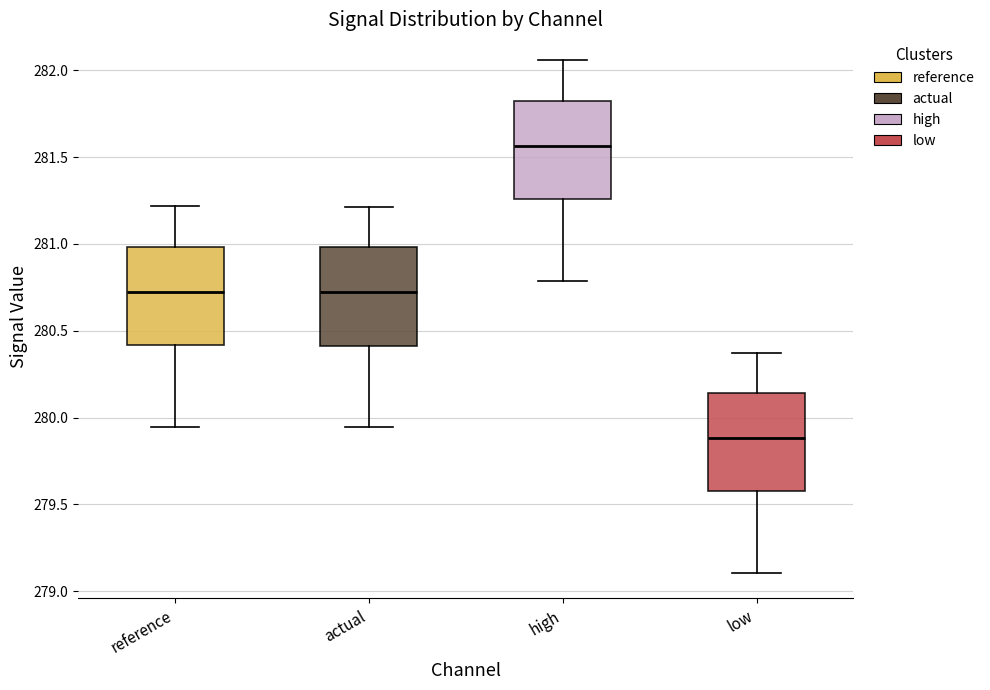

Reading left to right, transcribe this box plot: for each box, give where its median line is, the range the box spans, and where its two whiskers end, as read against the y-axis. The values are not printed on the chart, so give them approximately, as read against the axis.

reference: median 280.70, box 280.40 to 281.00, whiskers 279.95 to 281.20
actual: median 280.70, box 280.40 to 281.00, whiskers 279.95 to 281.20
high: median 281.55, box 281.25 to 281.85, whiskers 280.80 to 282.05
low: median 279.90, box 279.60 to 280.15, whiskers 279.10 to 280.35